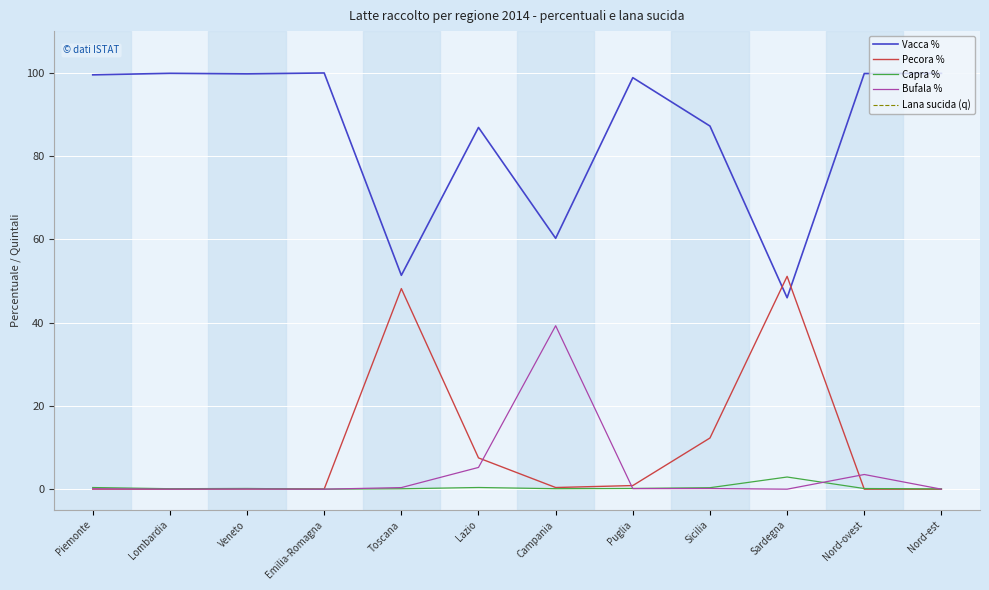

Between Toscana and Campania, which series saw the biggest shift?

Lana sucida (q)